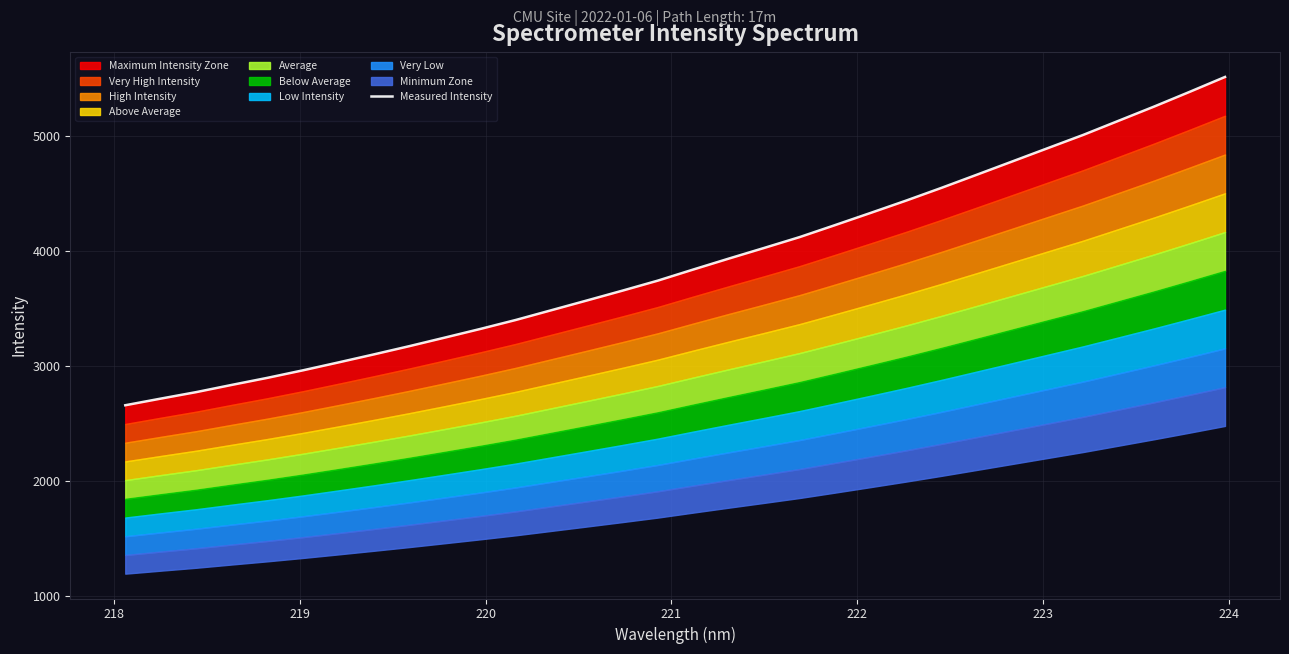

Is it true that the value at 219 is 2775.1?

True